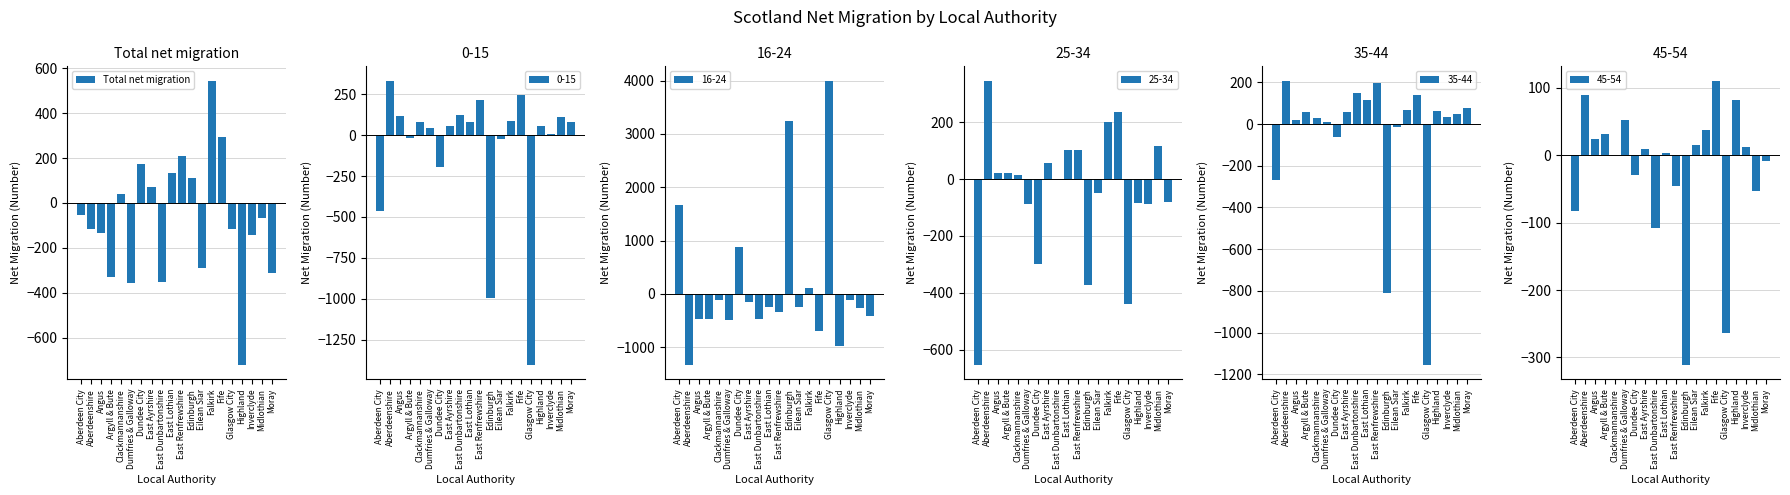

Reading right to left, what are all the values shown in this chart?

-314	-66	-145	-722	-114	294	546	-291	110	210	132	-351	72	176	-358	38	-328	-132	-117	-52